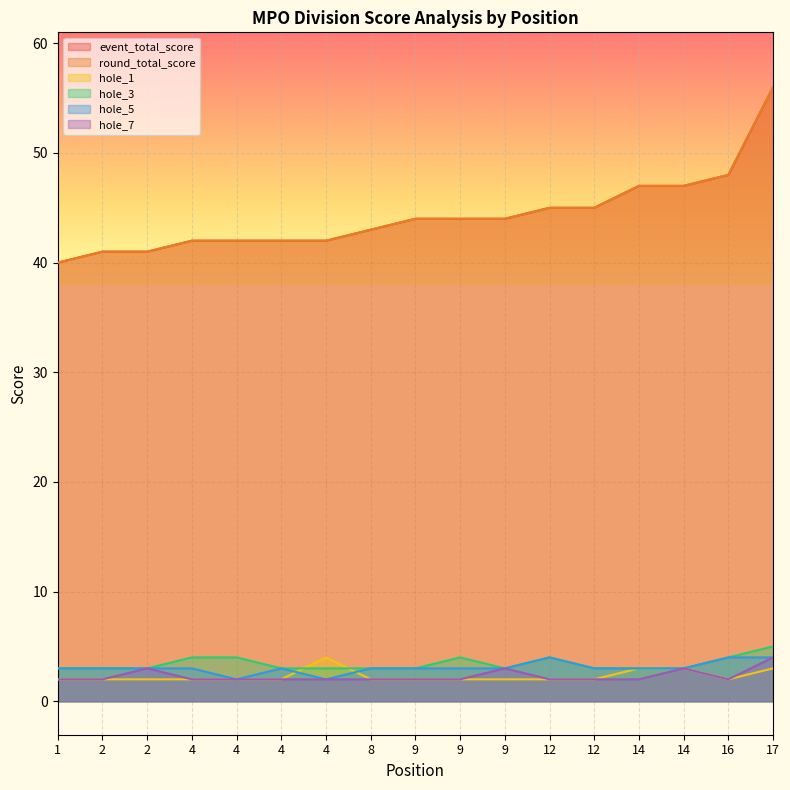

How many lines are shown in the chart?

6